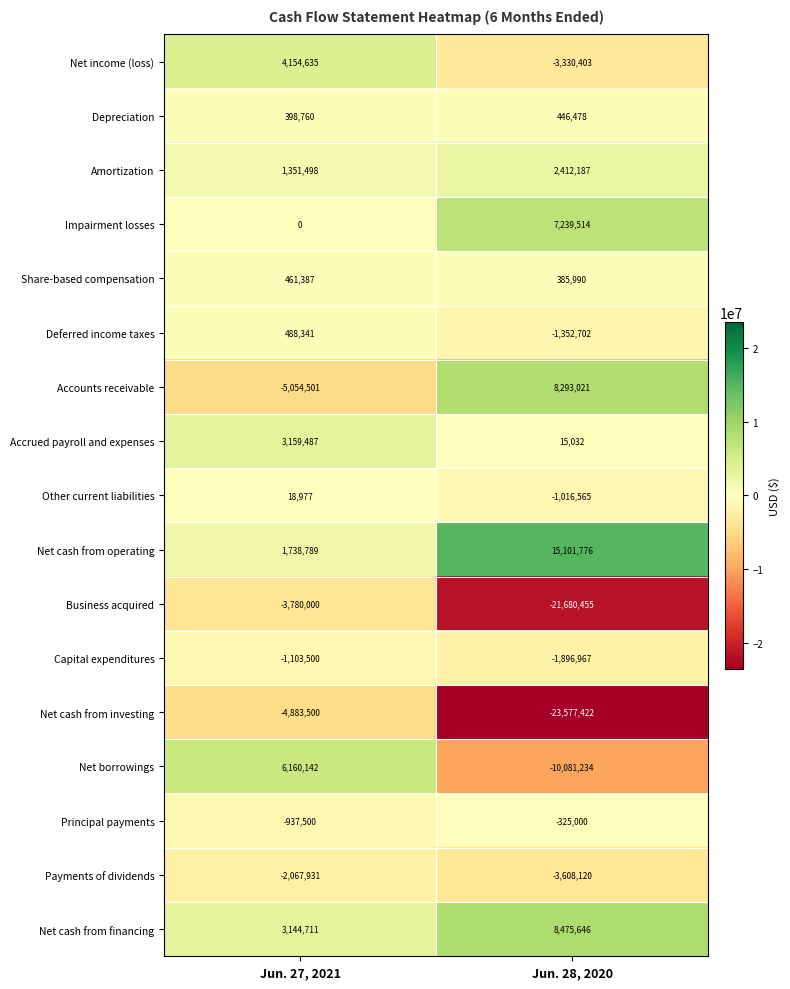

At which label does Capital expenditures reach its minimum?

Jun. 28, 2020